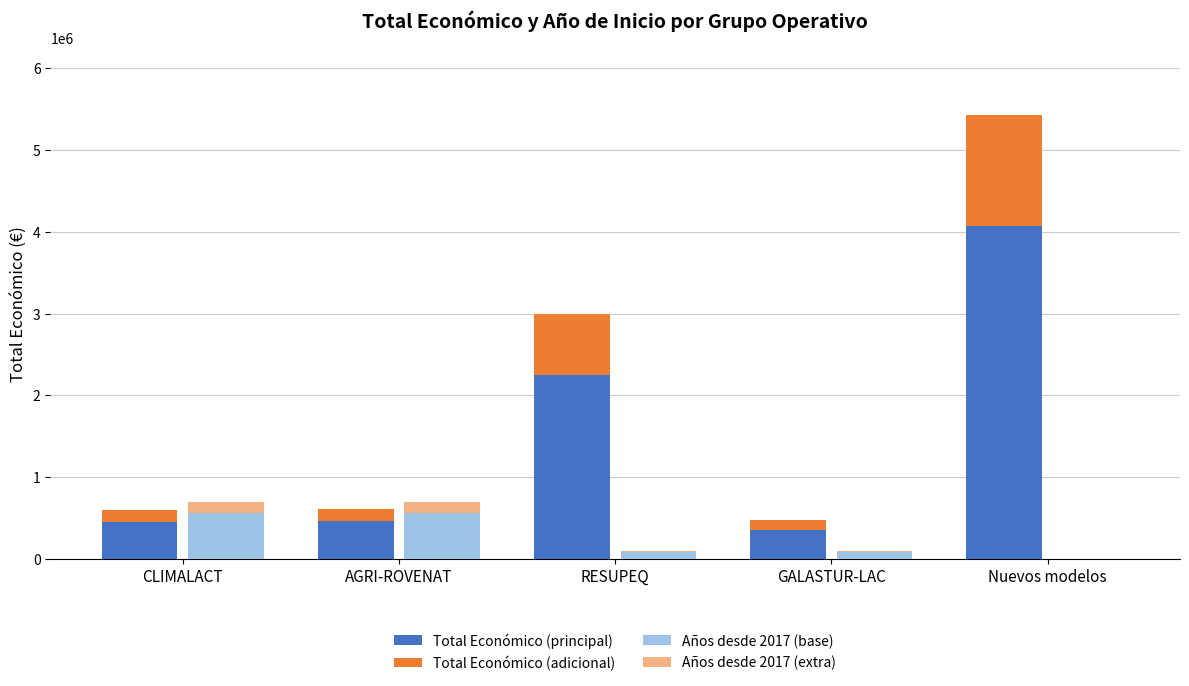

Is the value of Total Económico (principal) at GALASTUR-LAC greater than the value of Años desde 2017 (extra) at Nuevos modelos?

Yes